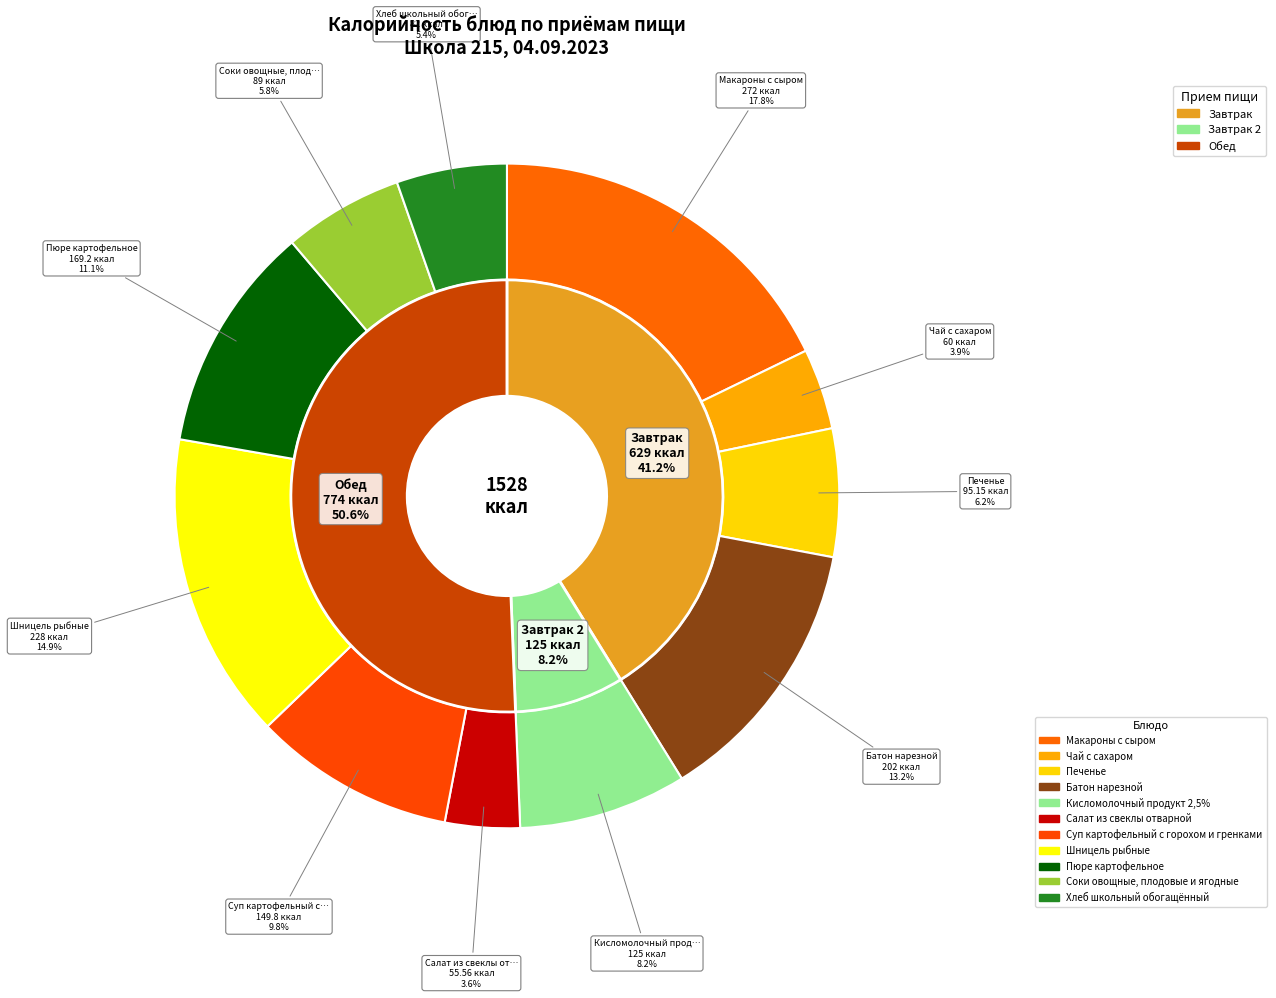

To the nearest percent, what is the average slice percentage?

9%